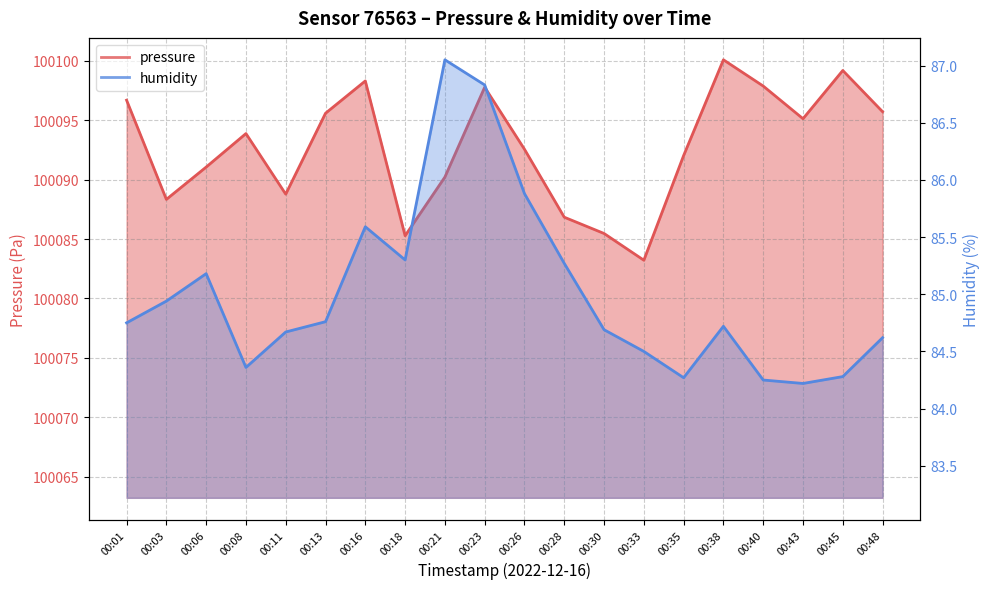

True or false: humidity has a value of 37.2 at 00:01.

False